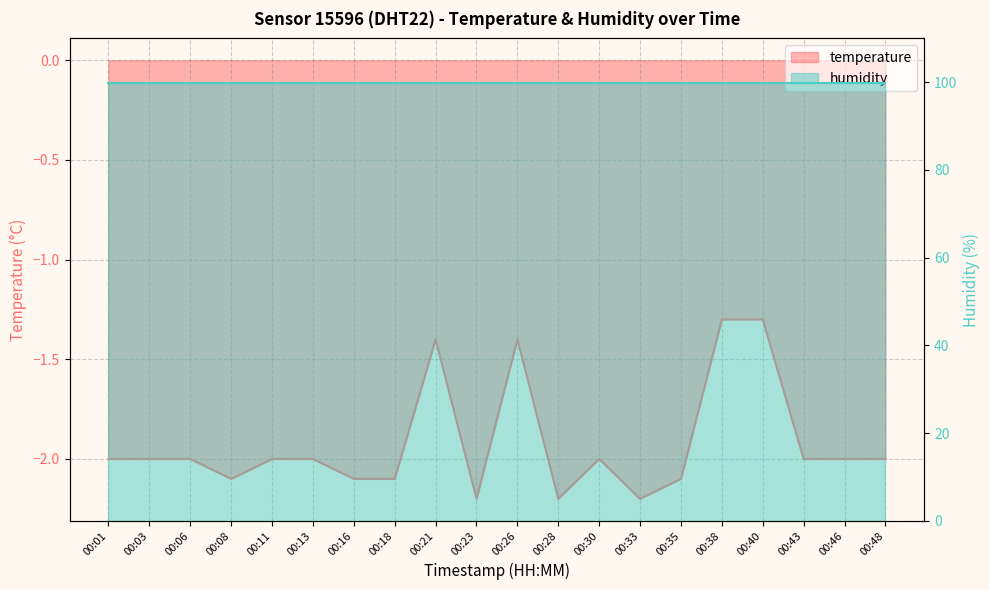

How many data points does each series have?

20